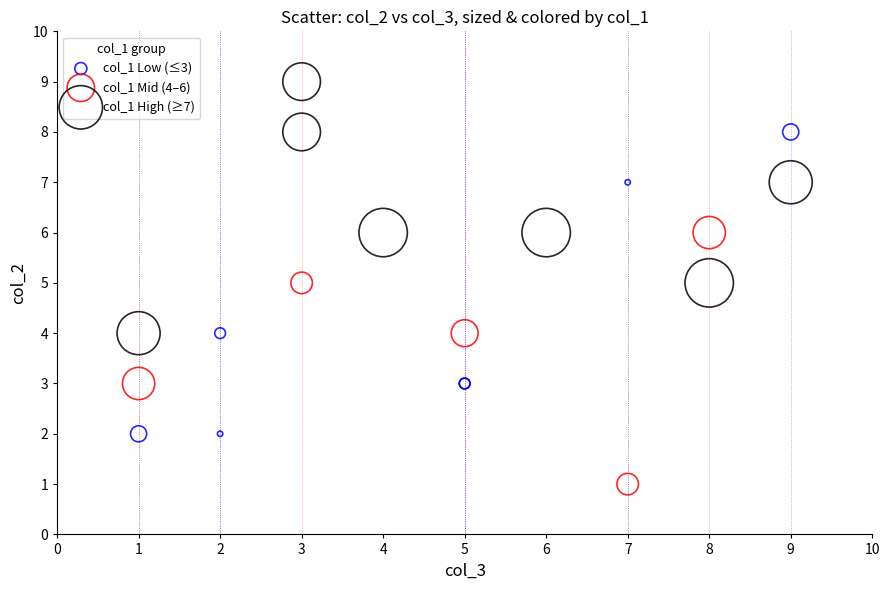

Which series has the widest spread of Y values?

col_1 Low (≤3)